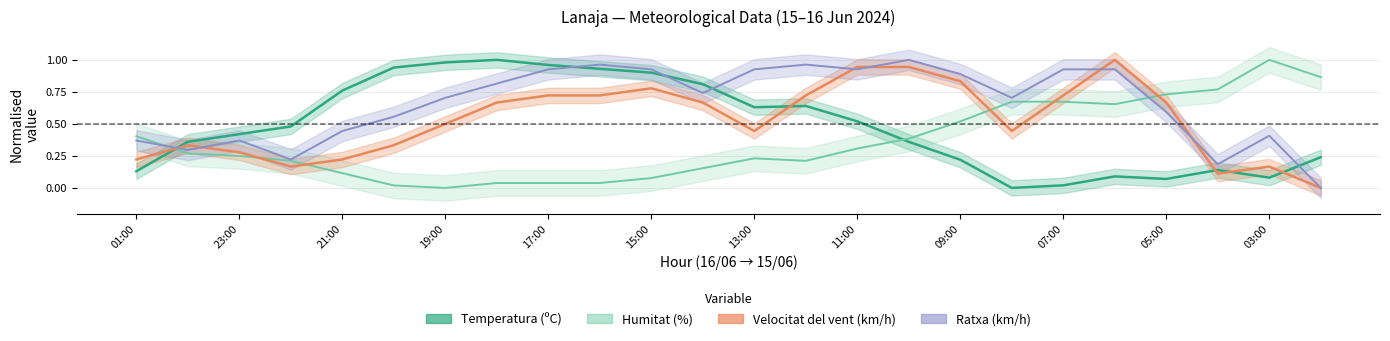

List the series in order of their peak value, lowest first.

Temperatura (ºC), Humitat (%), Velocitat del vent (km/h), Ratxa (km/h)